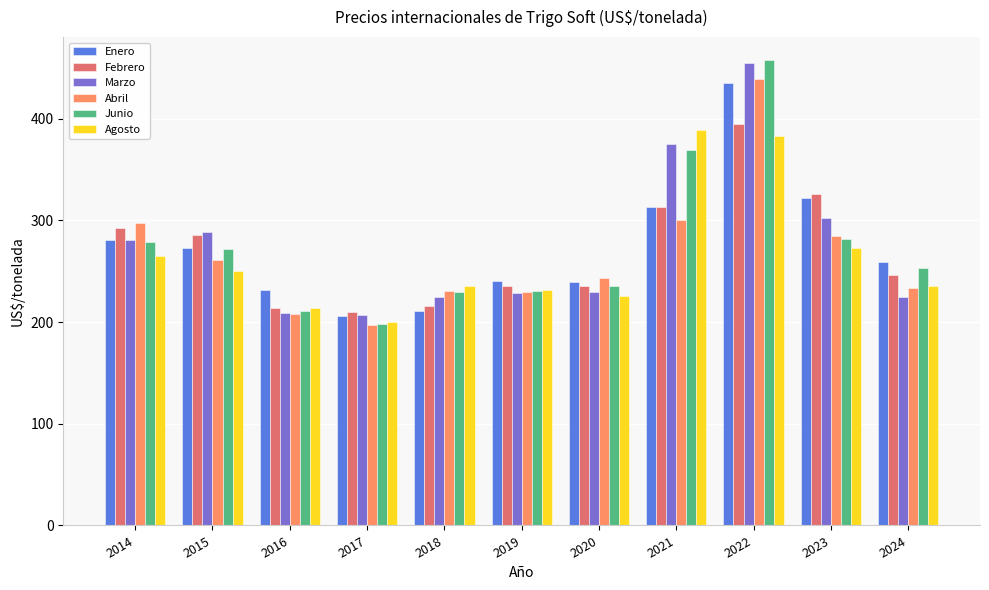

What is the lowest value of the Enero series?

206.1